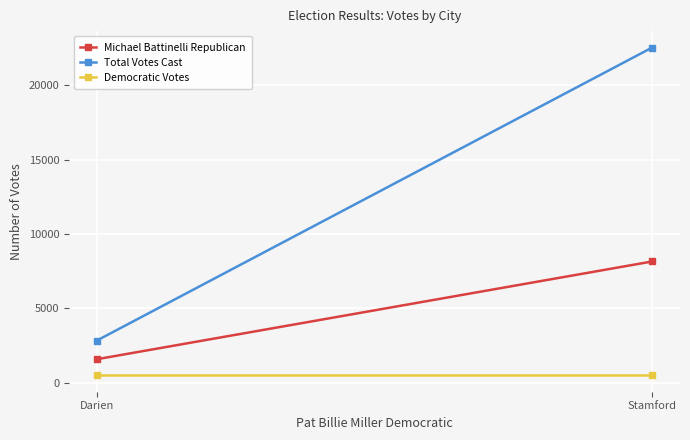

List the series in order of their overall mean, highest first.

Total Votes Cast, Michael Battinelli Republican, Democratic Votes